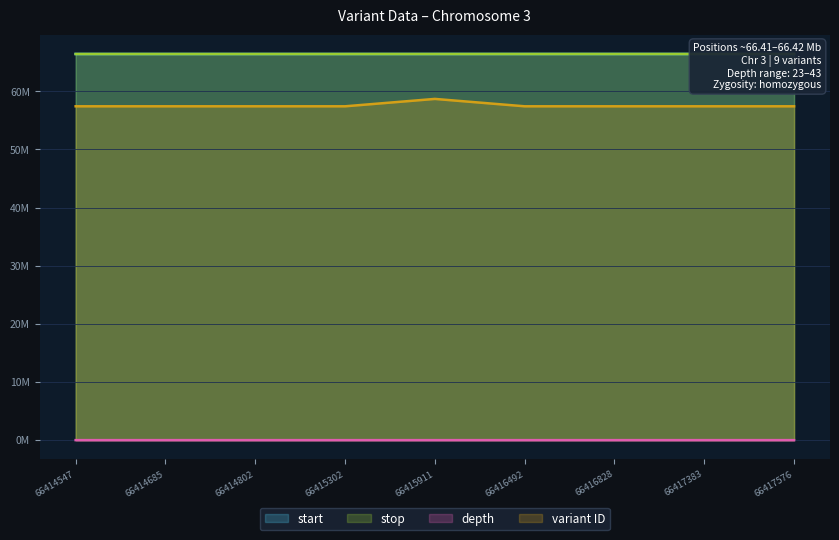

True or false: variant ID and depth cross at least once.

False